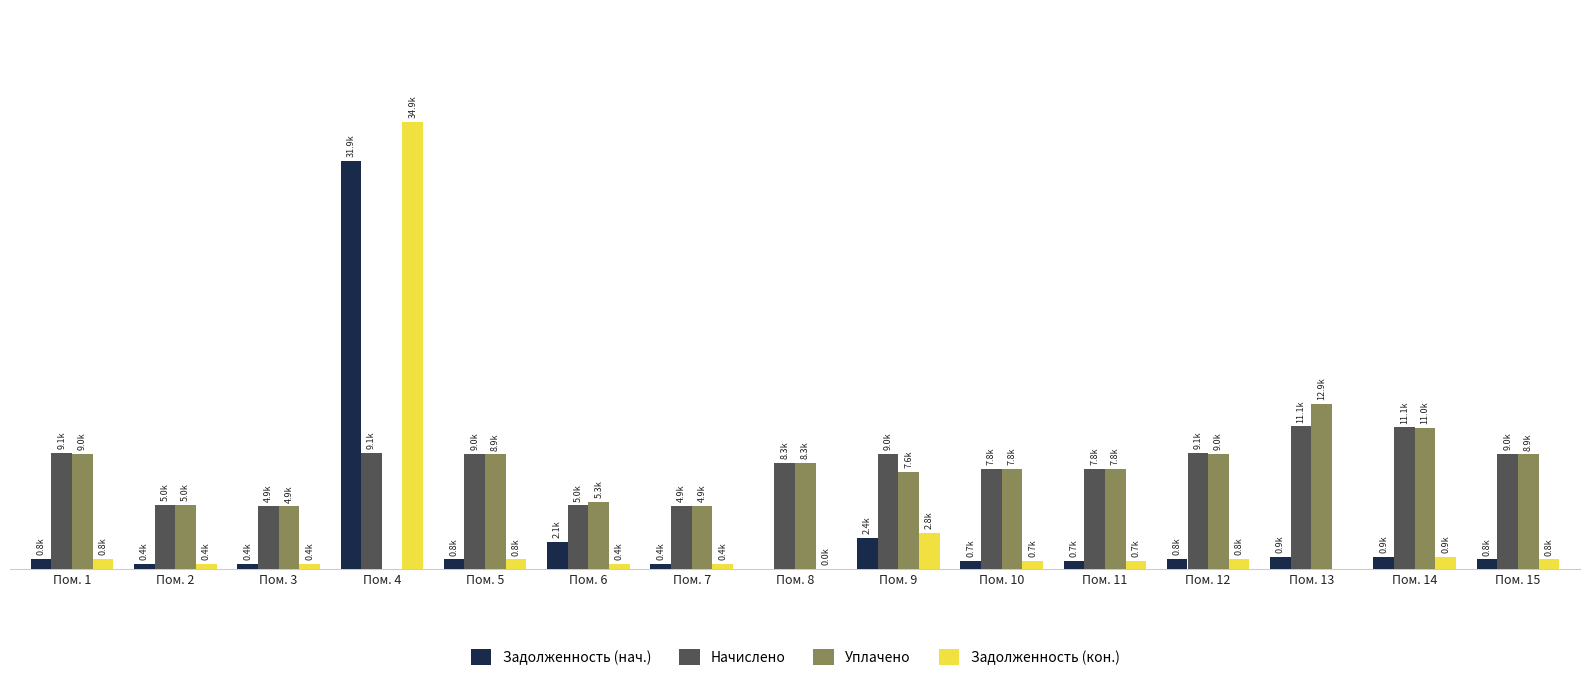

The Начислено series shows 2714.7 at Пом. 8. True or false?

False